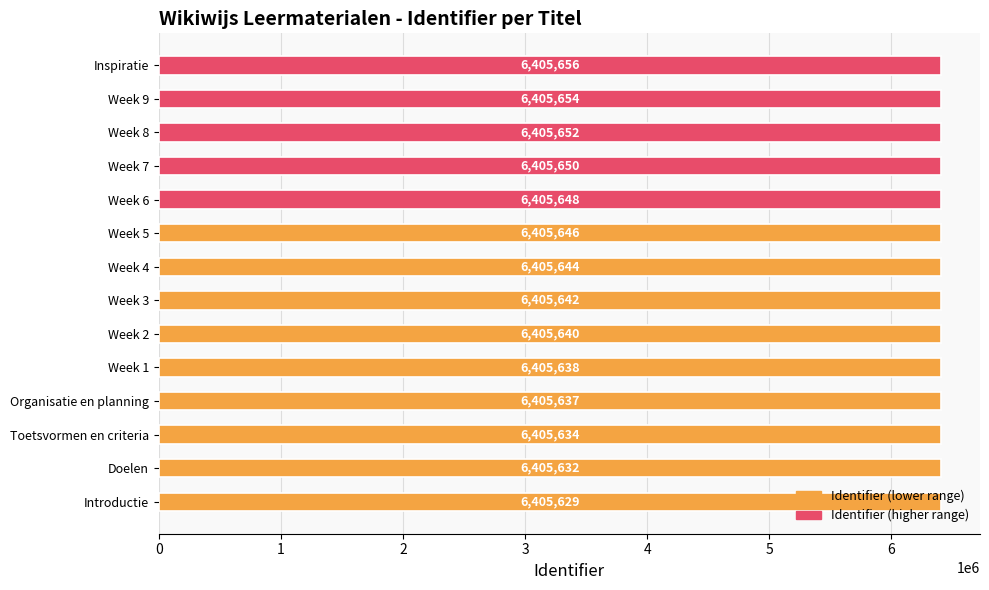

Are the bars horizontal?

Yes